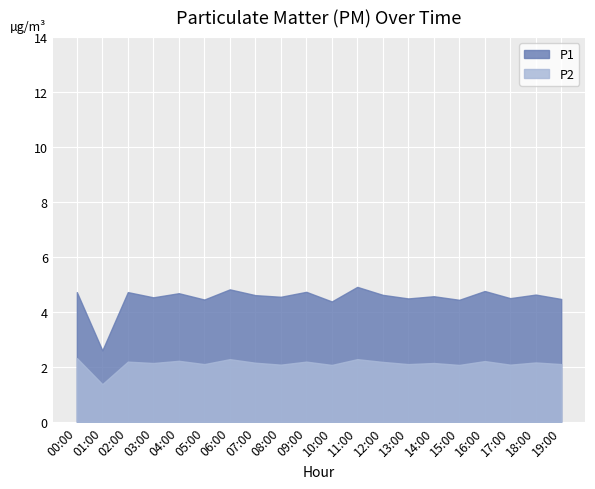

True or false: P1 has a value of 4.6 at 07:00.

True